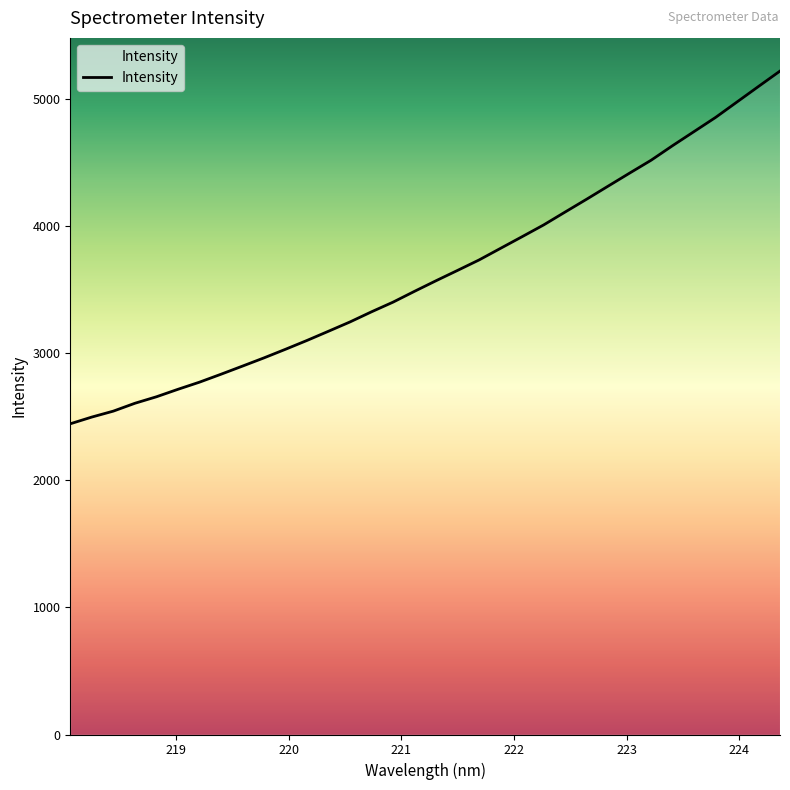

What is the greatest value displayed?

5220.9